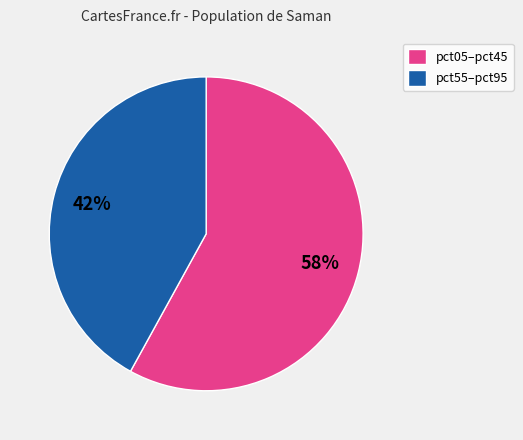

Does pct55–pct95 represent more than half of the total?

No